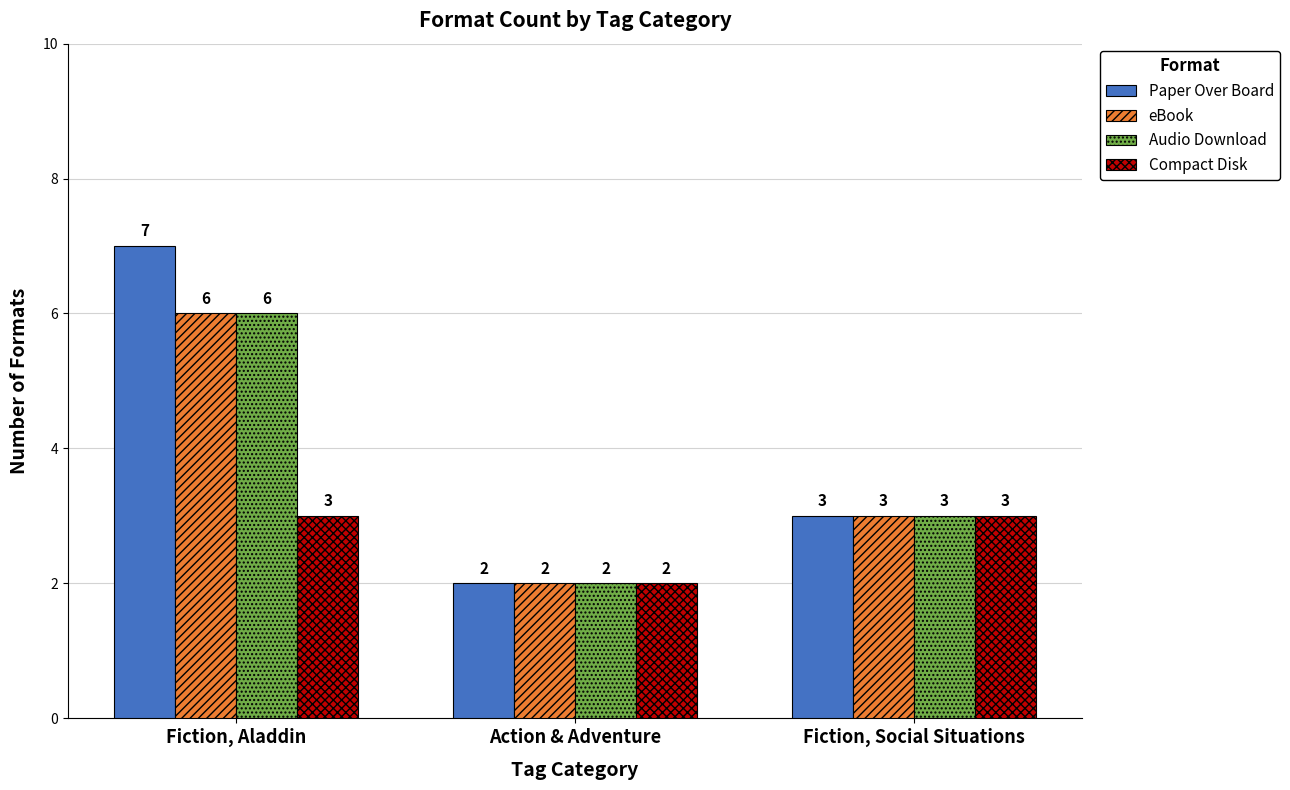

How many distinct data groups are displayed?

4